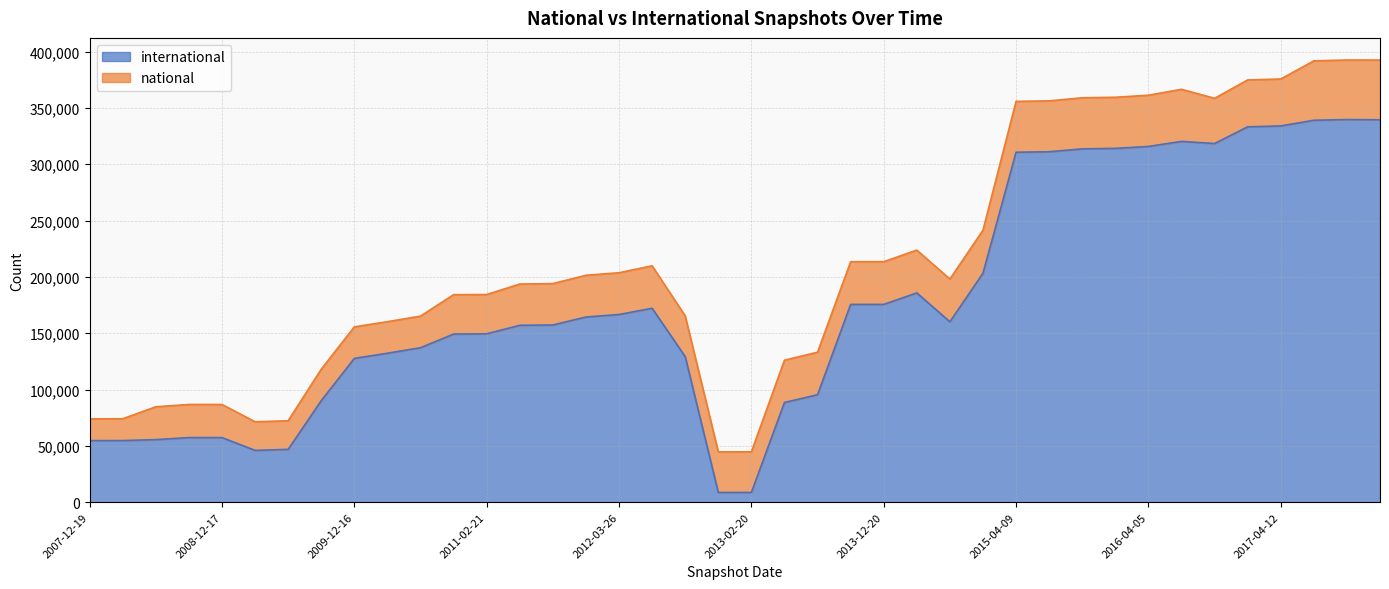

What position from the left is 2016-10-07?

35